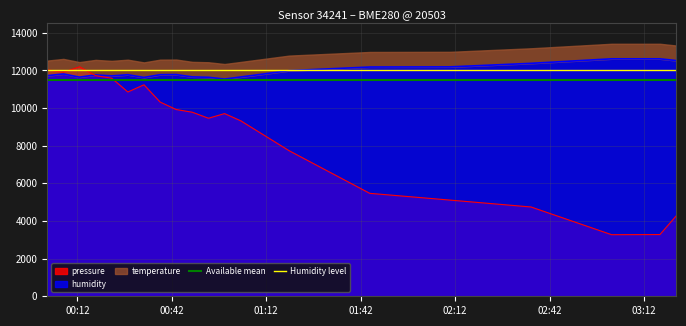

Which category has the lowest value in the Available mean series?

00:12